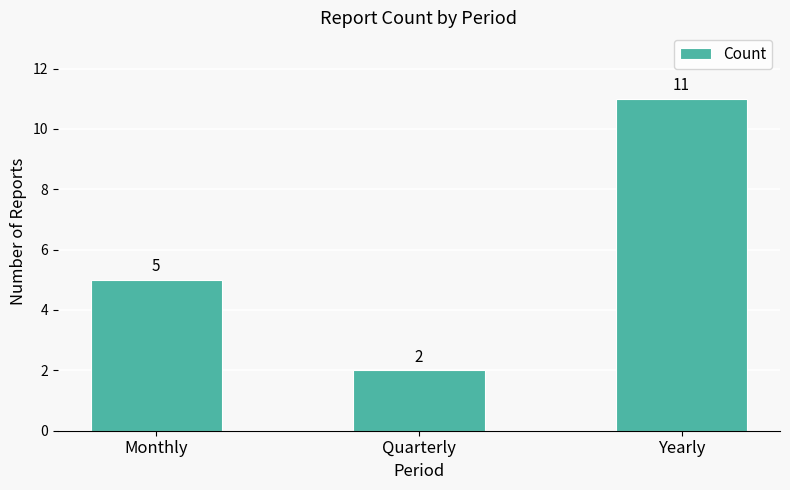

What is the sum of all values?

18